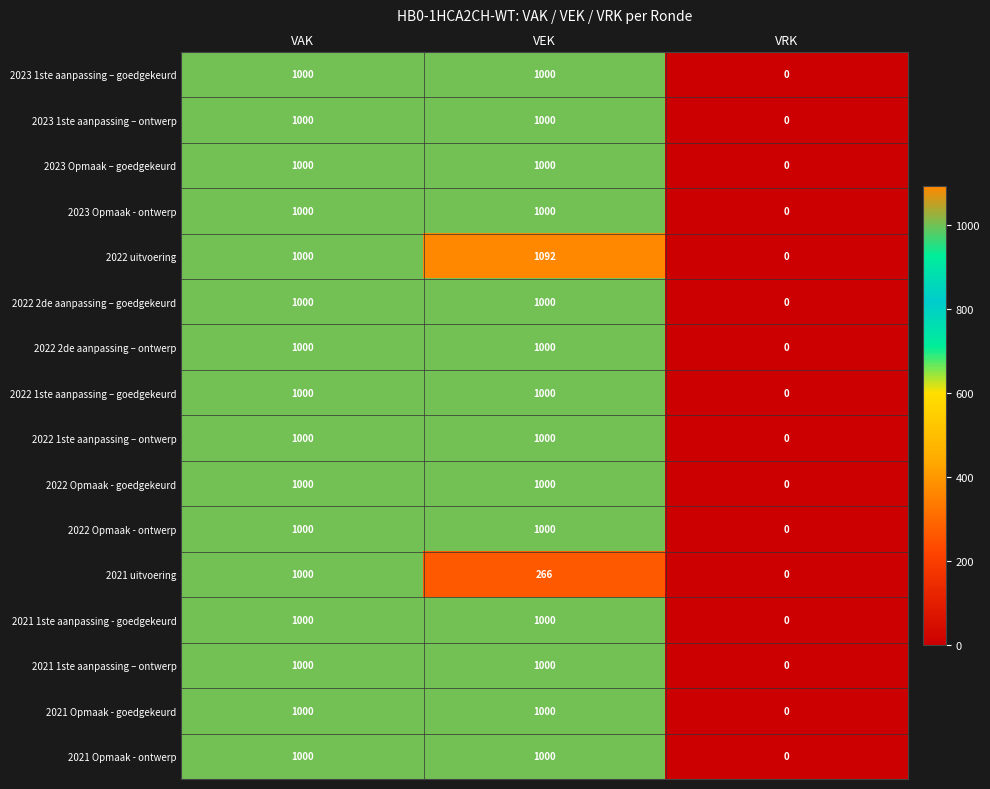

Read the 2023 Opmaak – goedgekeurd value at VEK.

1000